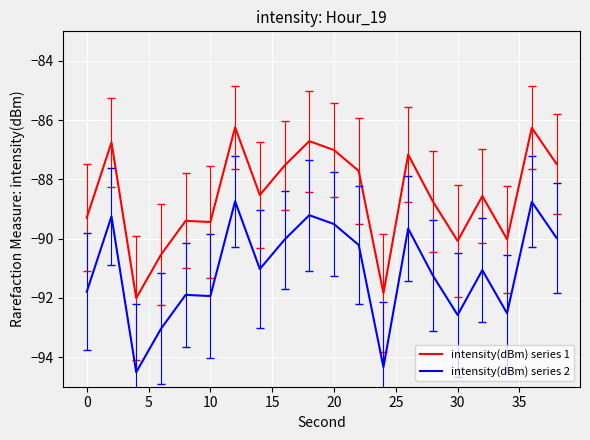

What is the difference between the maximum and minimum values in the intensity(dBm) series 1 series?

5.8